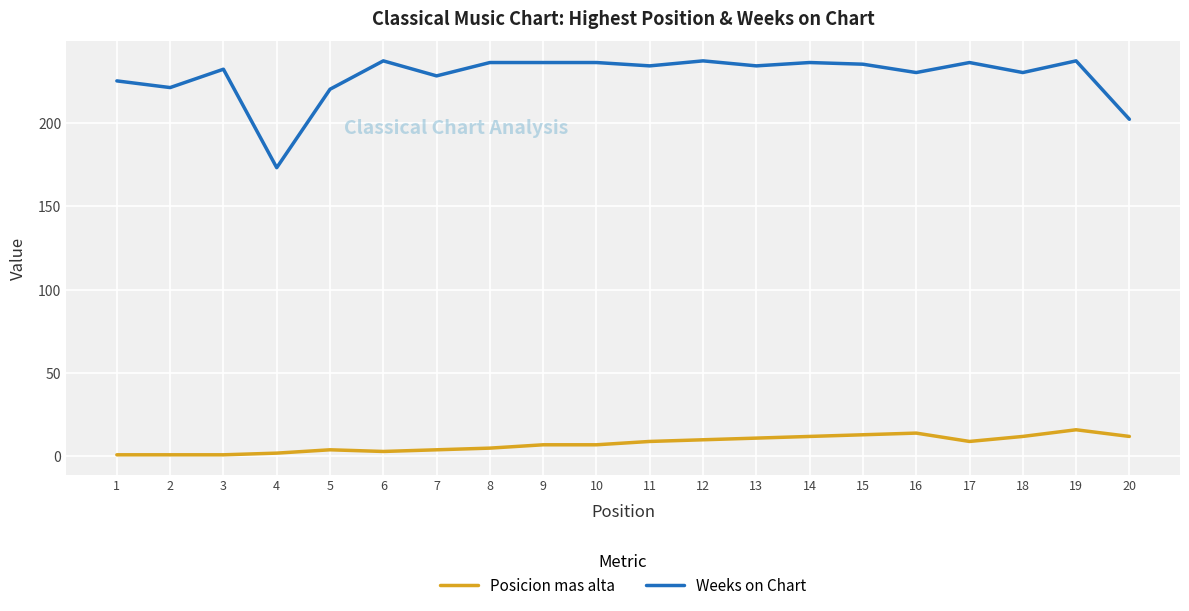

Which series has the widest spread of values?

Weeks on Chart